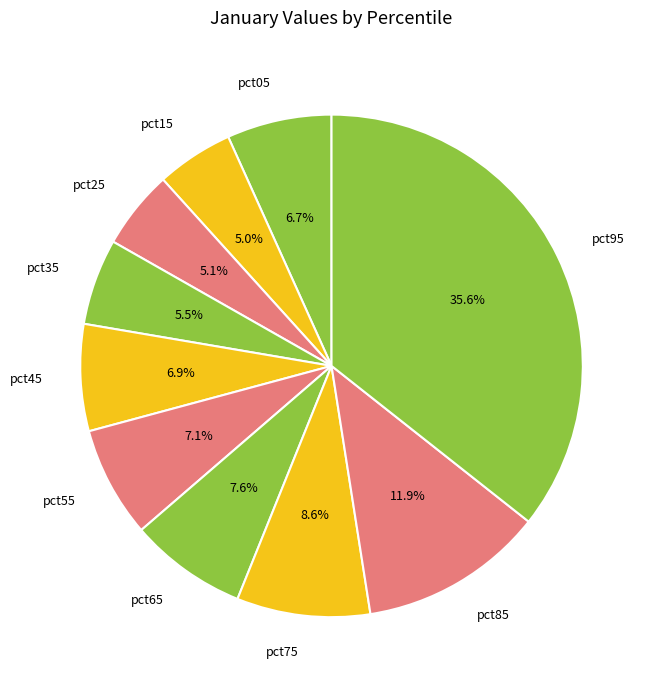

Is it true that pct85 is 4% of the pie?

False